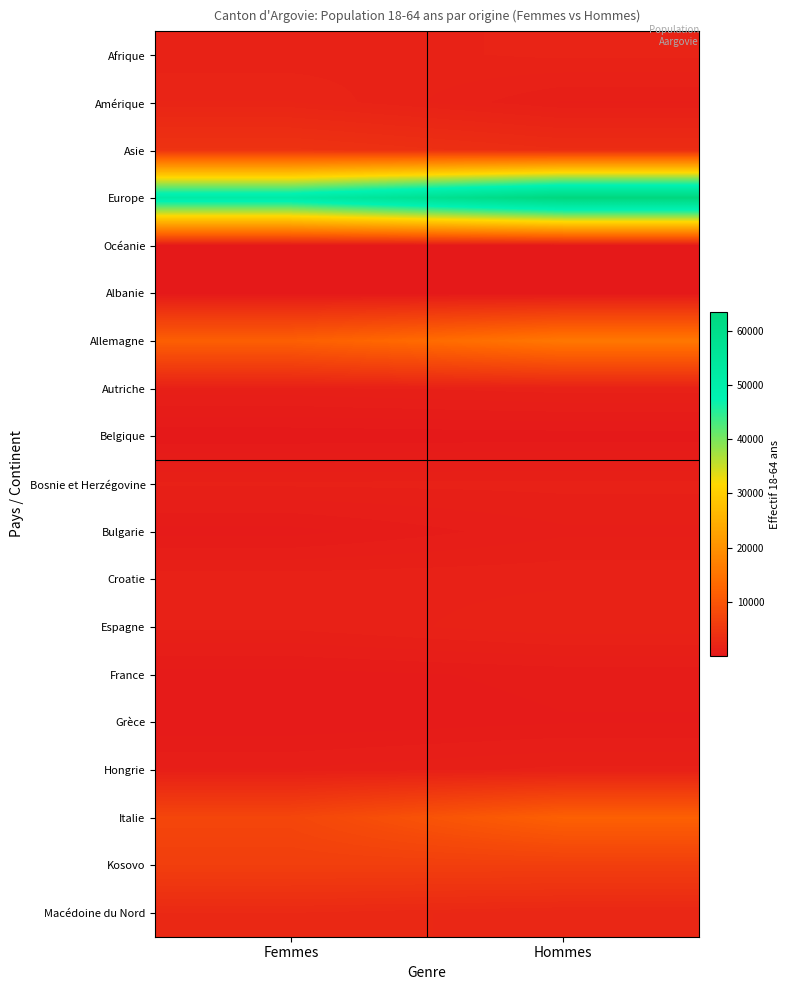

Reading right to left, list all the values displayed in this chart.

Afrique: Hommes=1858	Femmes=1635
Amérique: Hommes=1027	Femmes=2051
Asie: Hommes=3353	Femmes=4379
Europe: Hommes=63342	Femmes=51447
Océanie: Hommes=71	Femmes=64
Albanie: Hommes=70	Femmes=143
Allemagne: Hommes=15645	Femmes=11630
Autriche: Hommes=1420	Femmes=1205
Belgique: Hommes=169	Femmes=115
Bosnie et Herzégovine: Hommes=1381	Femmes=1347
Bulgarie: Hommes=996	Femmes=460
Croatie: Hommes=1497	Femmes=1465
Espagne: Hommes=1720	Femmes=1358
France: Hommes=628	Femmes=448
Grèce: Hommes=538	Femmes=352
Hongrie: Hommes=1371	Femmes=1078
Italie: Hommes=11797	Femmes=7505
Kosovo: Hommes=6239	Femmes=6238
Macédoine du Nord: Hommes=2325	Femmes=2768